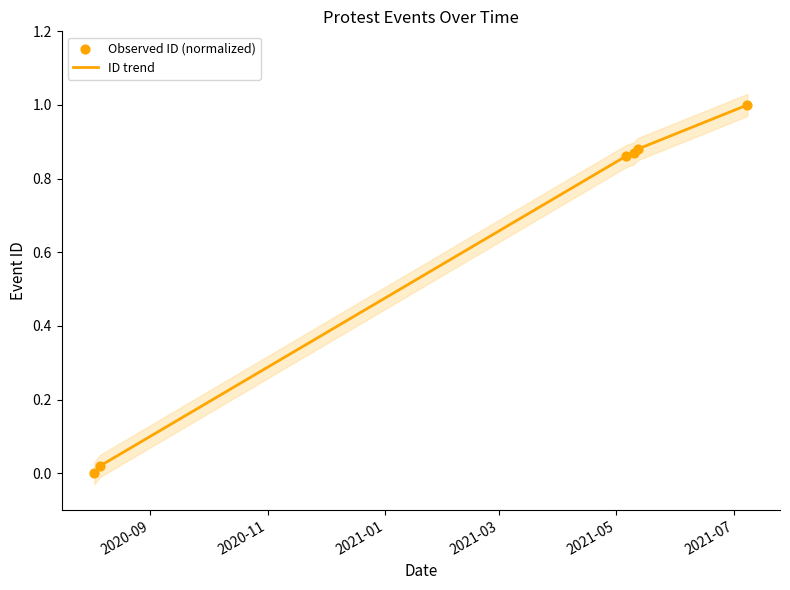

Which series contains the highest Y value?

ID trend